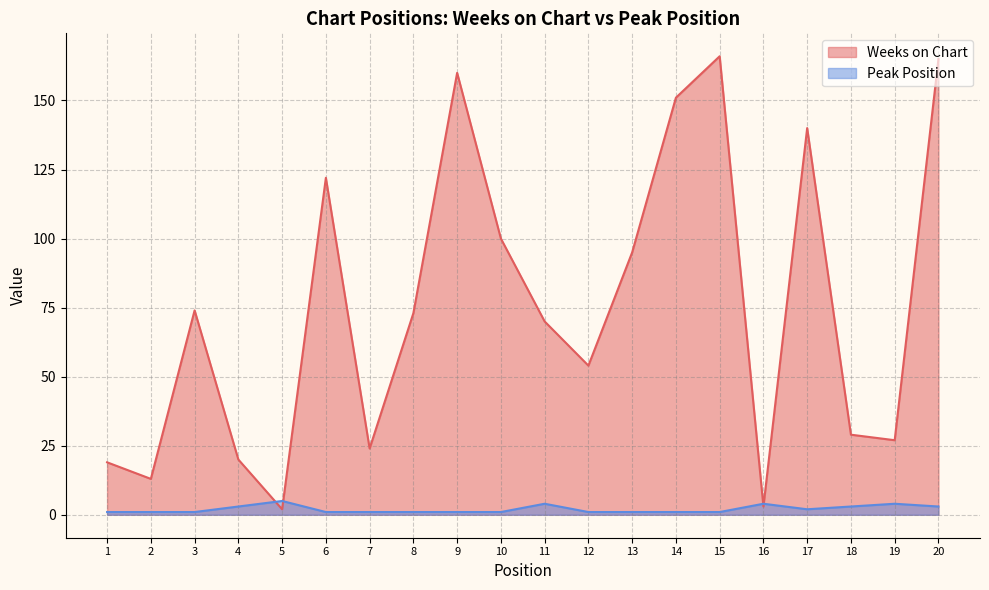

Does the chart display data point markers on the line(s)?

No